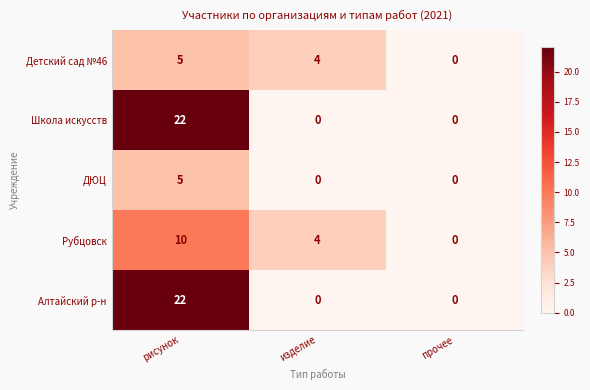

What is the spread (max minus min) of values at рисунок?

17